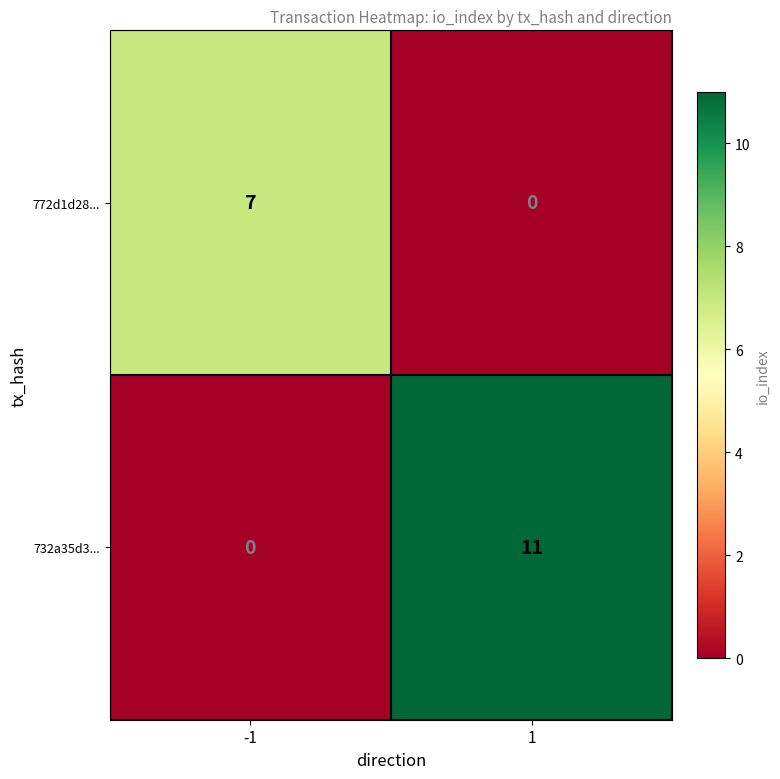

What is the difference between the 732a35d3... values at -1 and 1?

11